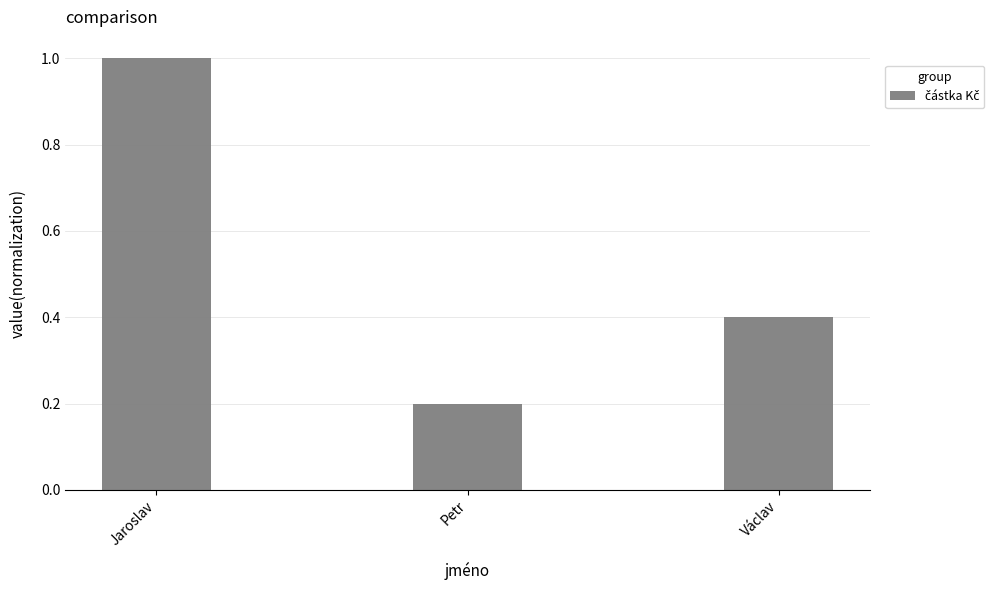

Reading left to right, transcribe all the data shown in this chart.

Jaroslav=1.0	Petr=0.2	Václav=0.4